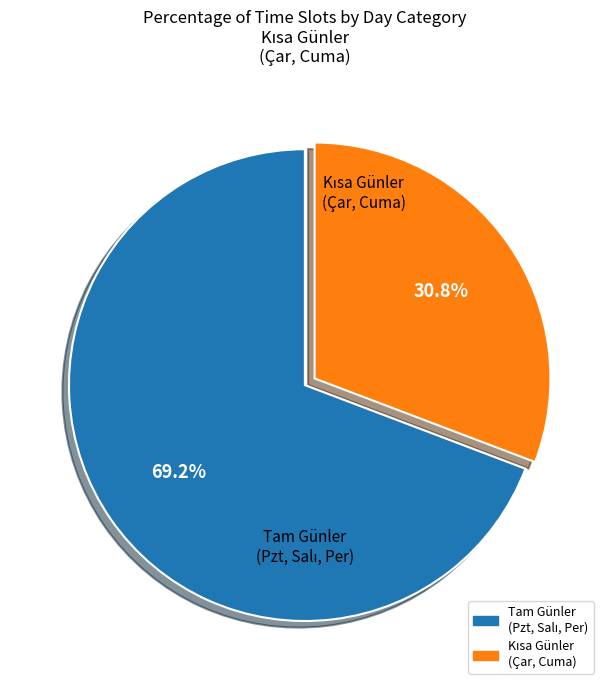

Count the number of slices in the pie.

2